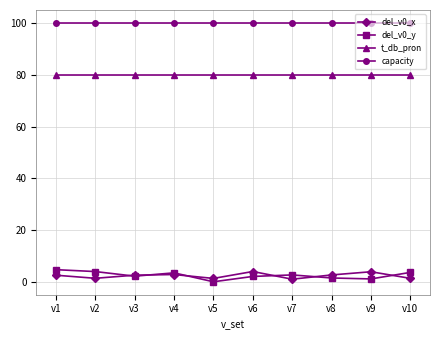

True or false: del_v0_x has more than 2 interior local peaks.

True